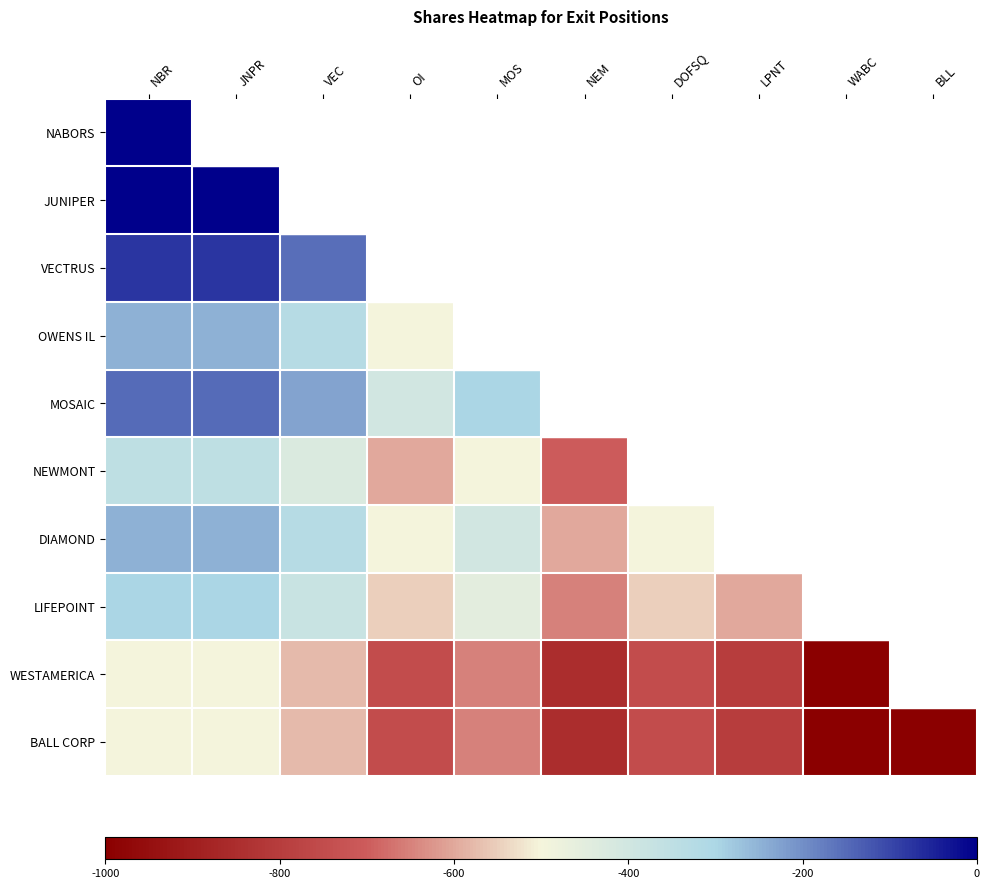

What is the difference between the maximum and minimum values in the WESTAMERICA series?

500.0